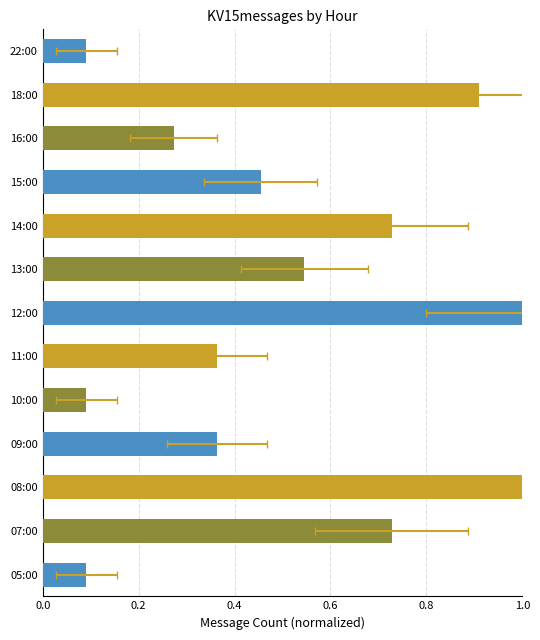

What is the average value?

0.5